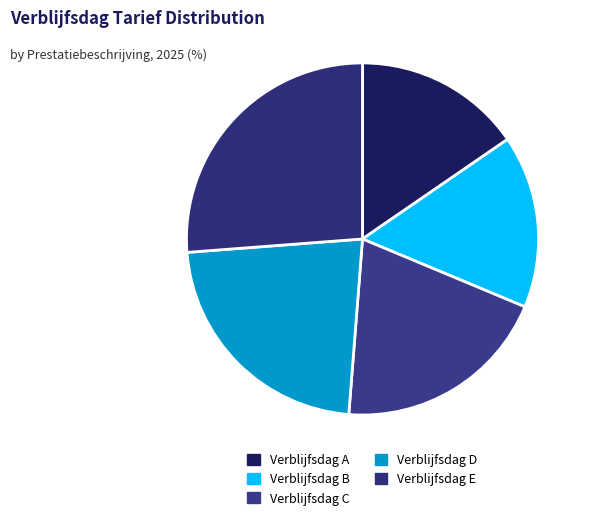

Count the number of slices in the pie.

5